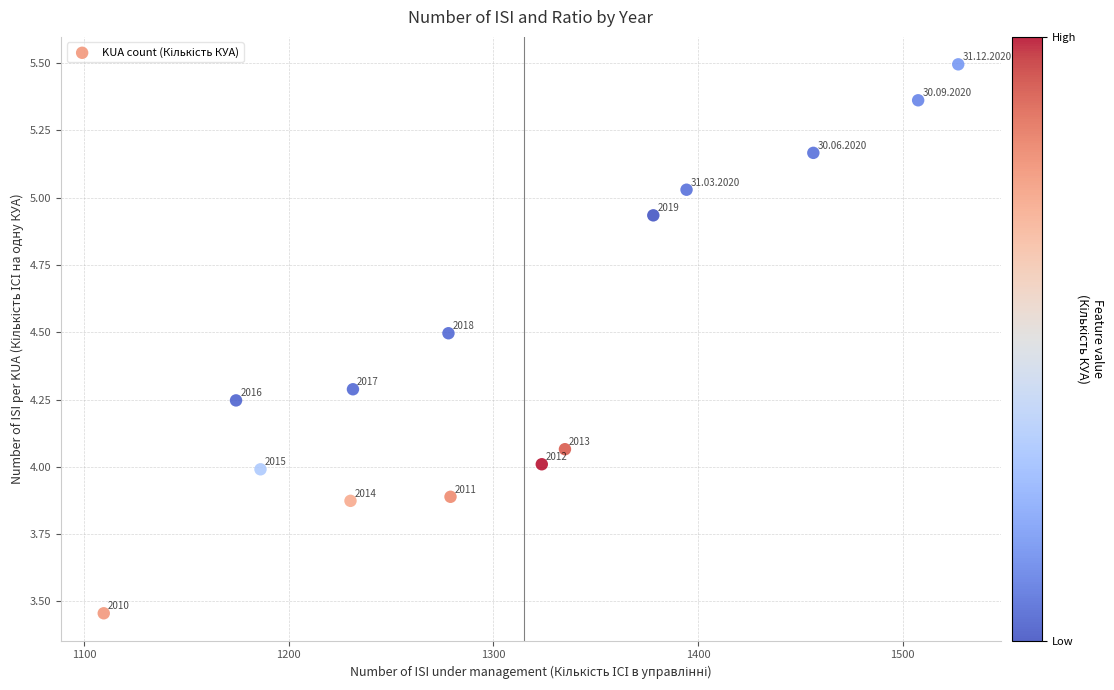

What Y value in the scatter plot is closest to 4?

4.0